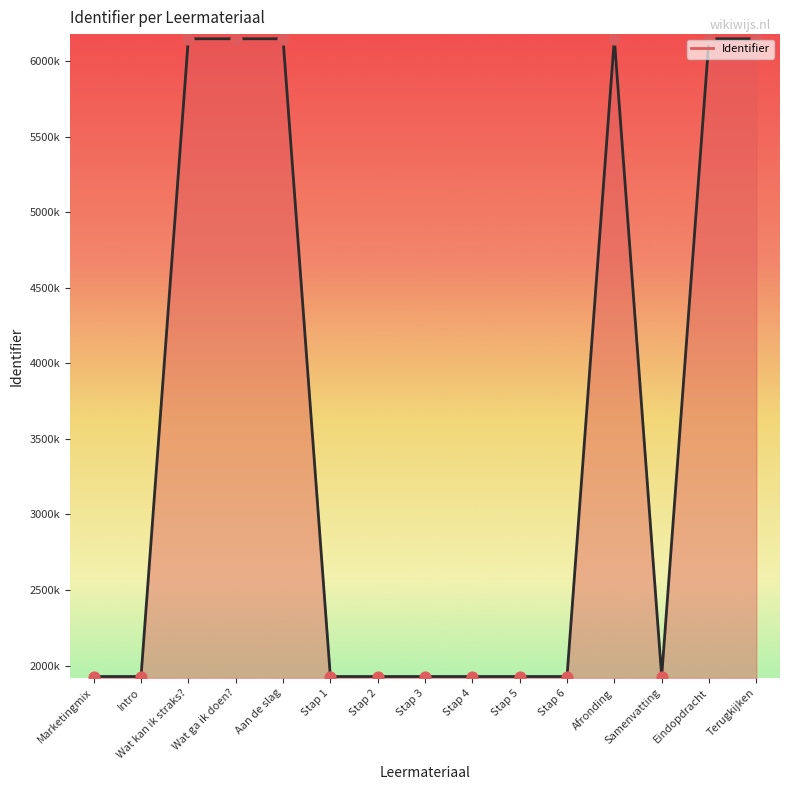

What is the ratio of the value at Stap 5 to the value at Wat kan ik straks??

0.3